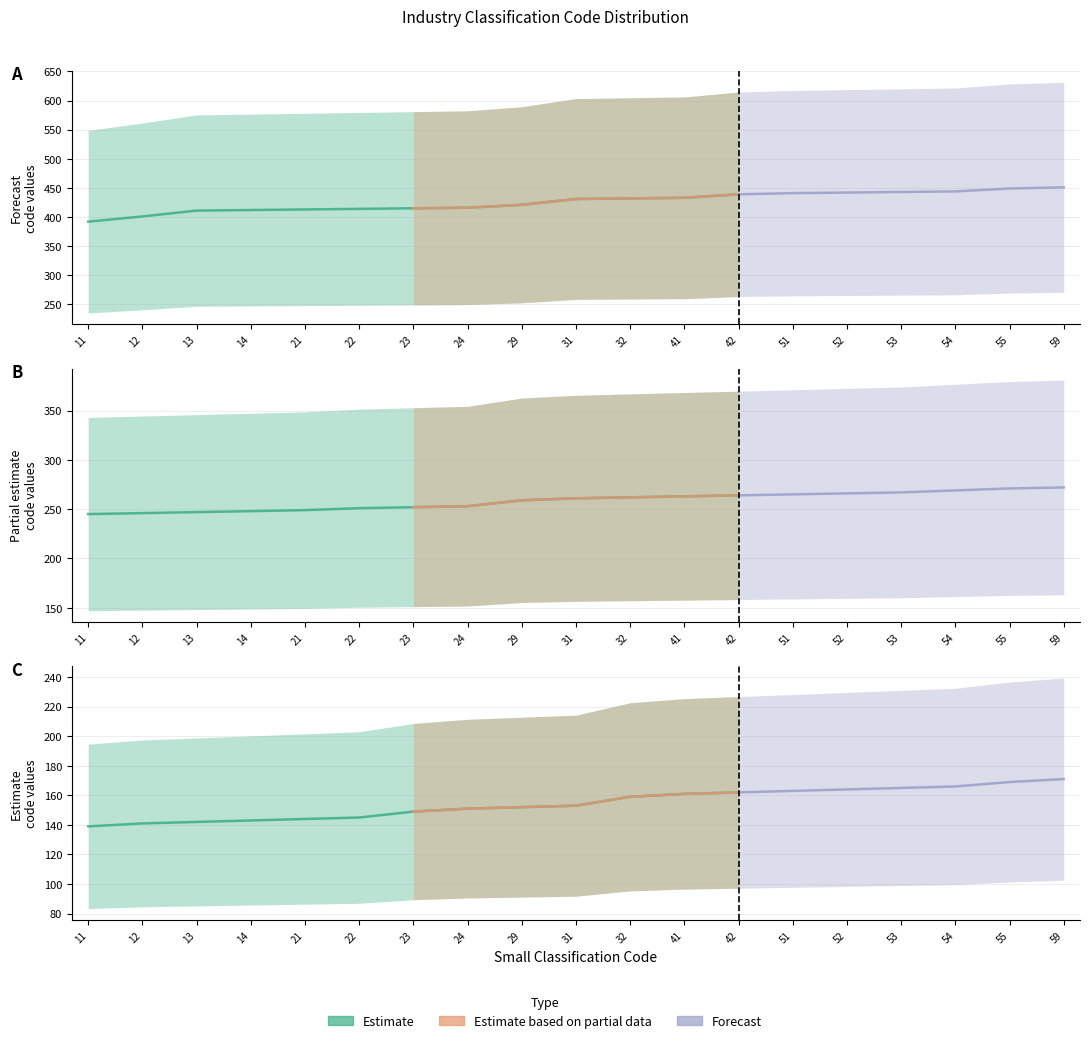

What are all the series names shown in the legend?

Estimate, Estimate based on partial data, Forecast